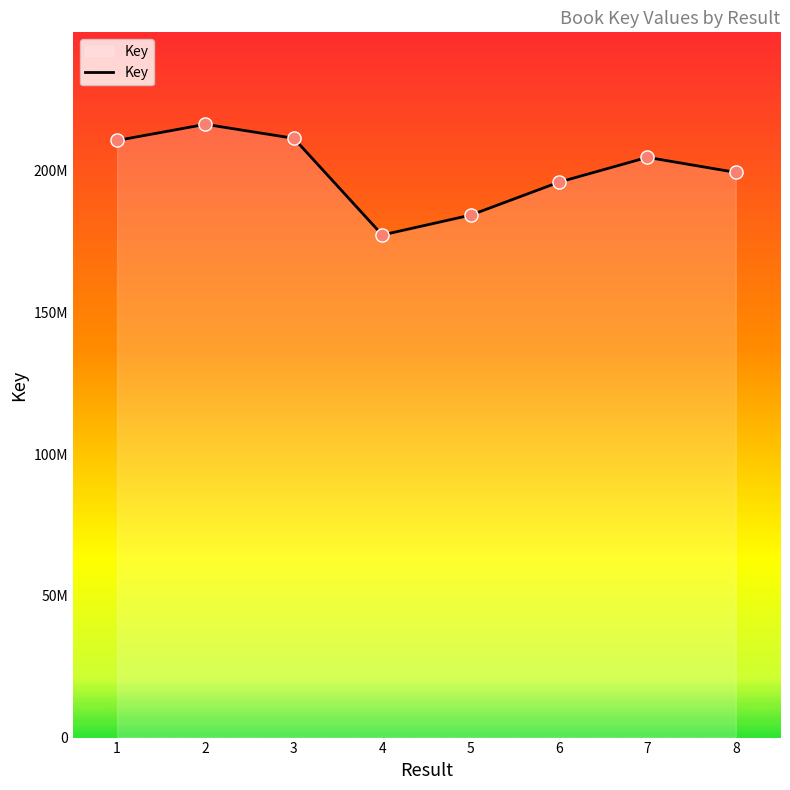

Approximately how many times larger is the value at 2 compared to 8?

1.1